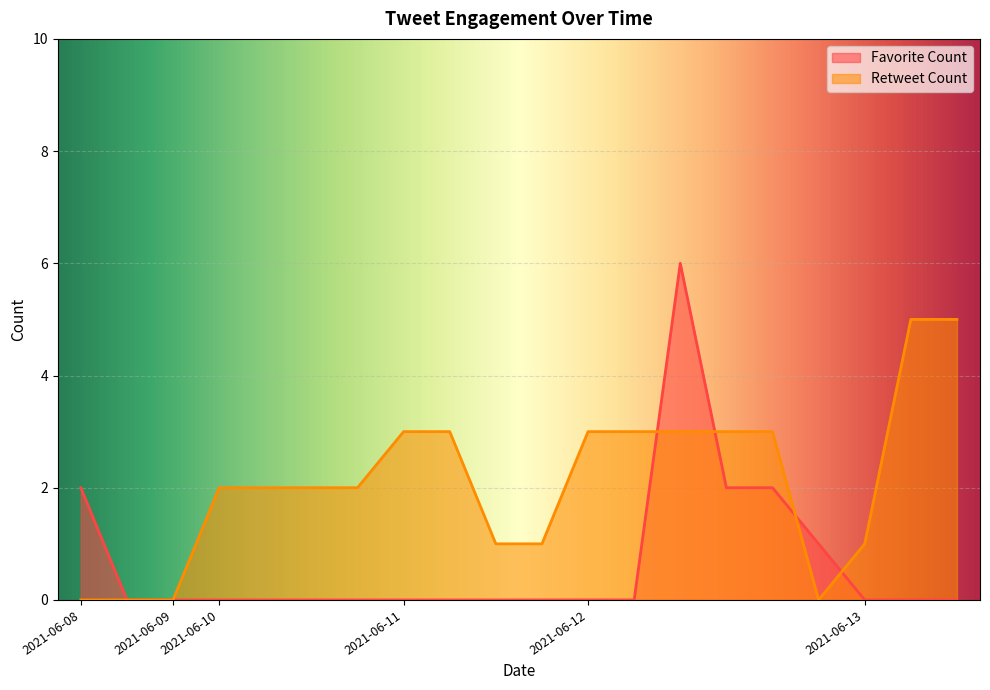

What is the difference between the maximum and second lowest values in the Favorite Count series?

6